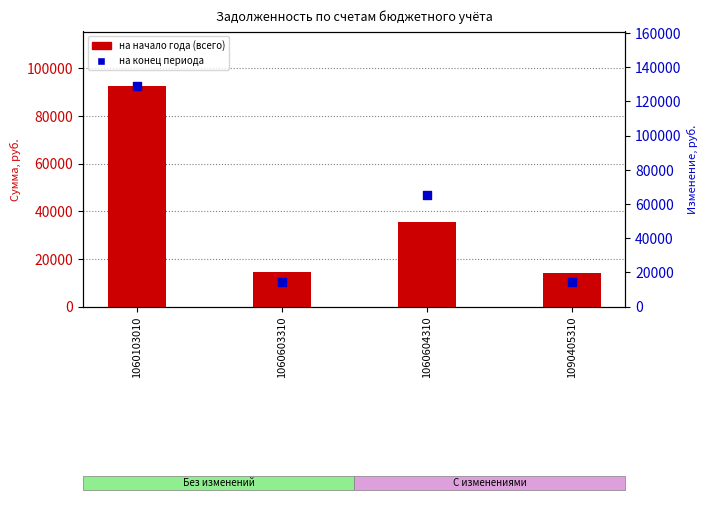

At which category is the sum across all series the highest?

1060103010